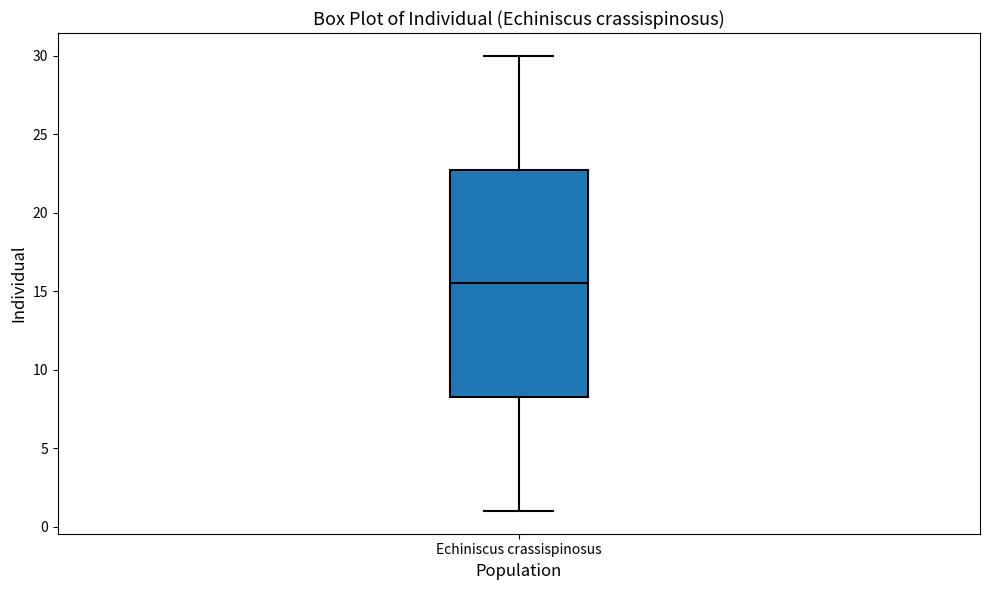

Transcribe this box plot: give where the median line is, the range the box spans, and where the two whiskers end, as read against the y-axis. The values are not printed on the chart, so give them approximately, as read against the axis.

median 15.5, box 8.5 to 23.0, whiskers 1.0 to 30.0